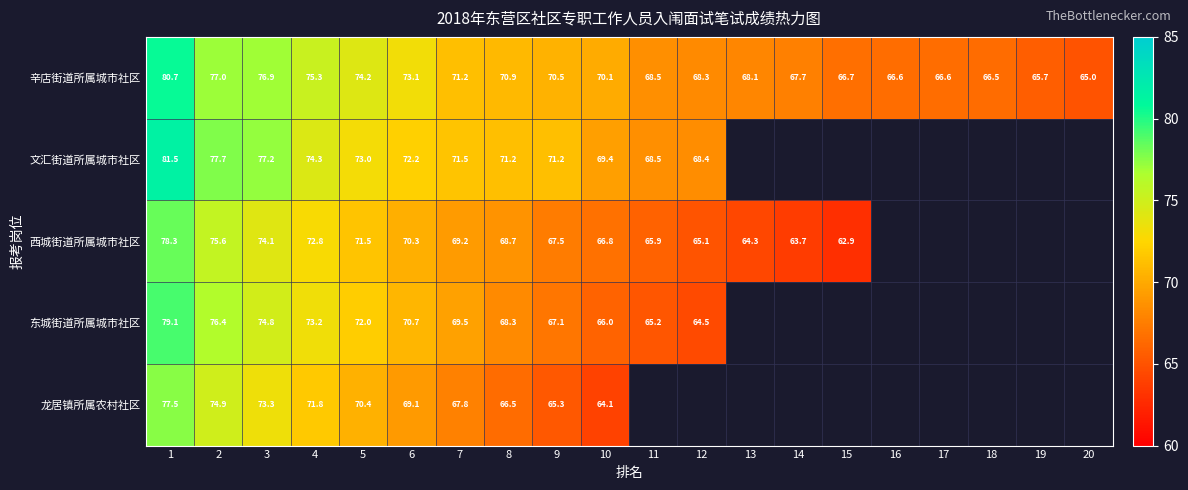

Rank the series at 10 from lowest to highest value.

龙居镇所属农村社区, 东城街道所属城市社区, 西城街道所属城市社区, 文汇街道所属城市社区, 辛店街道所属城市社区